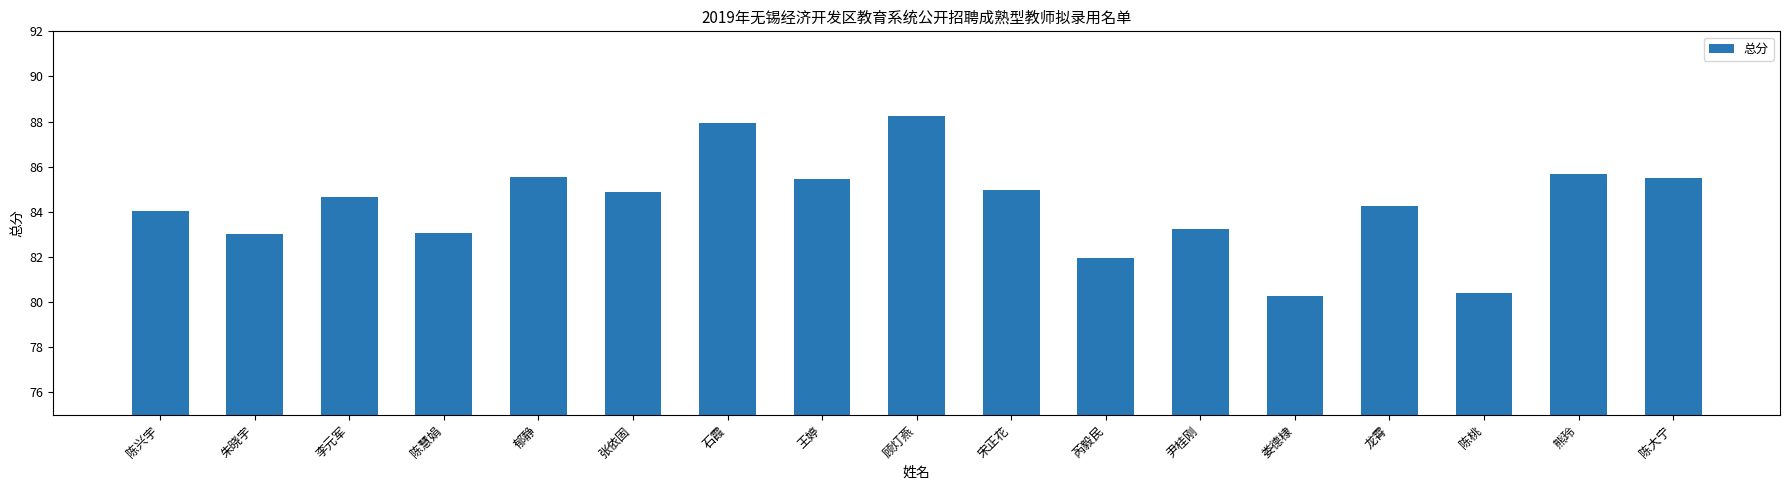

What is the difference between the maximum and minimum values?

8.0